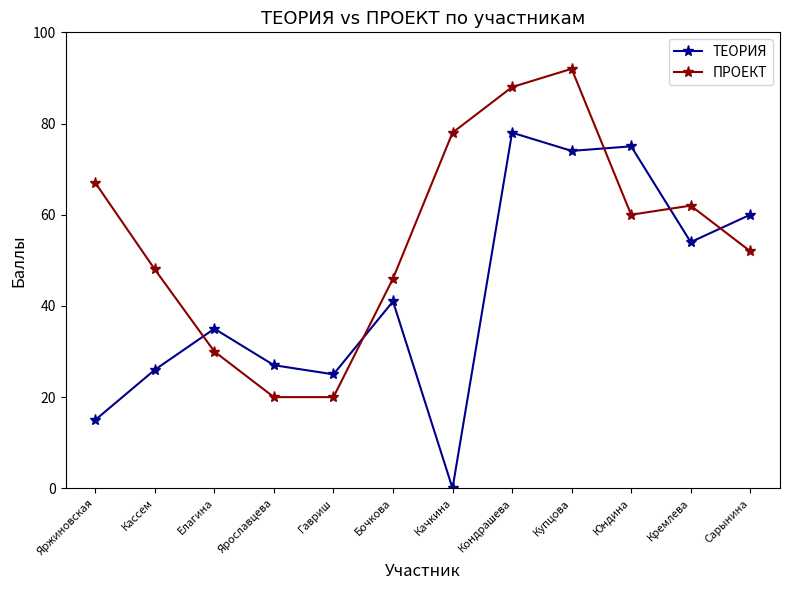

Which label corresponds to the largest value in the chart?

Купцова